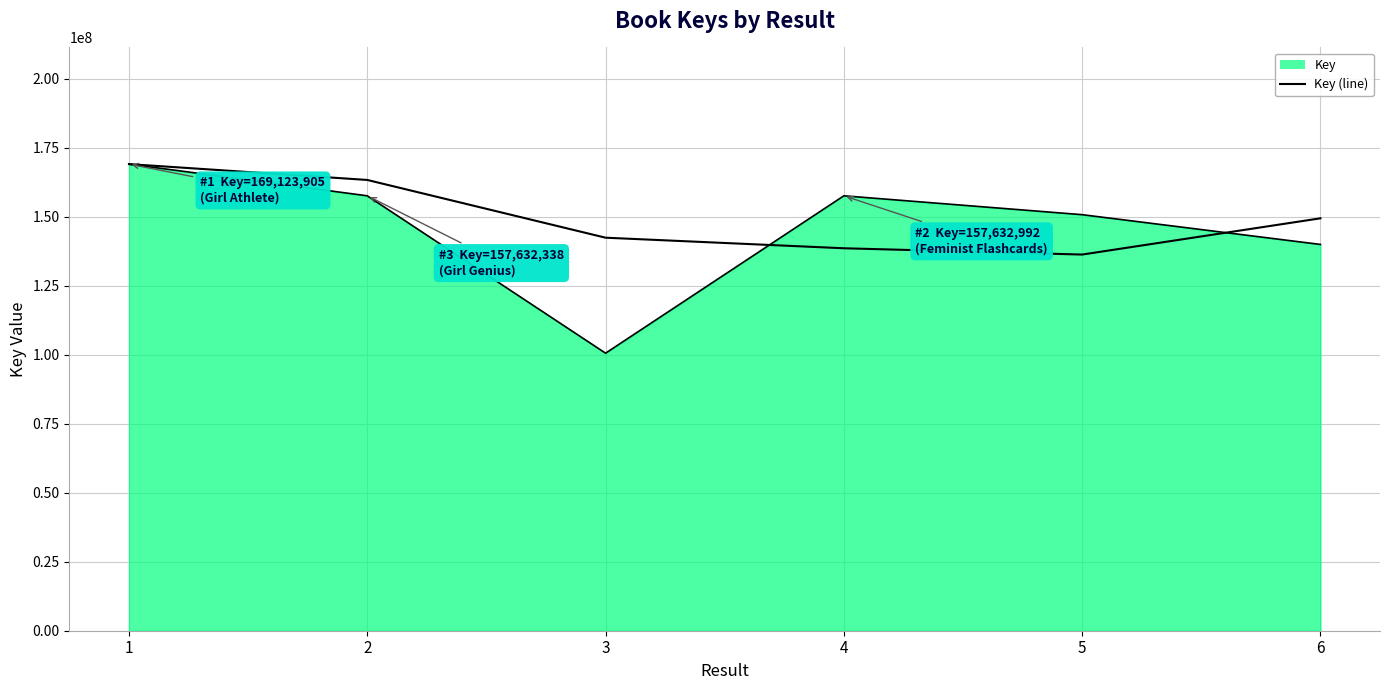

Reading right to left, transcribe all the data shown in this chart.

6=140002597	5=150791617	4=157632992	3=100590302	2=157632338	1=169123905